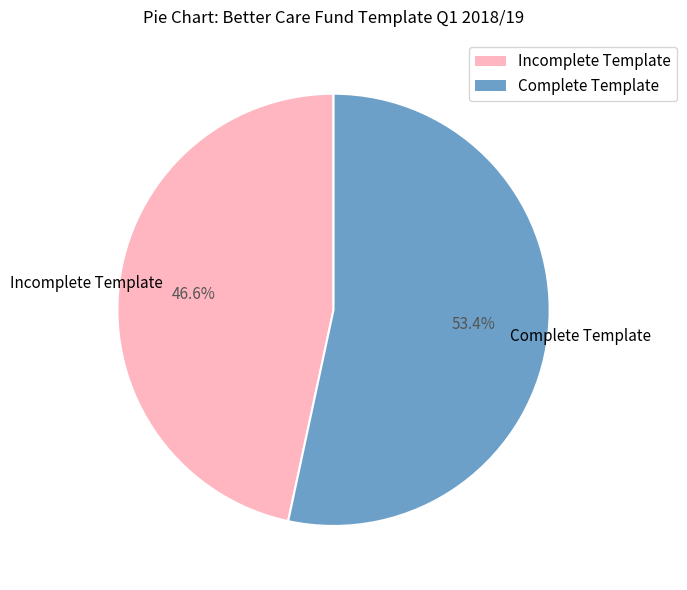

Approximately how many times larger is the value at Incomplete Template compared to Complete Template?

0.9